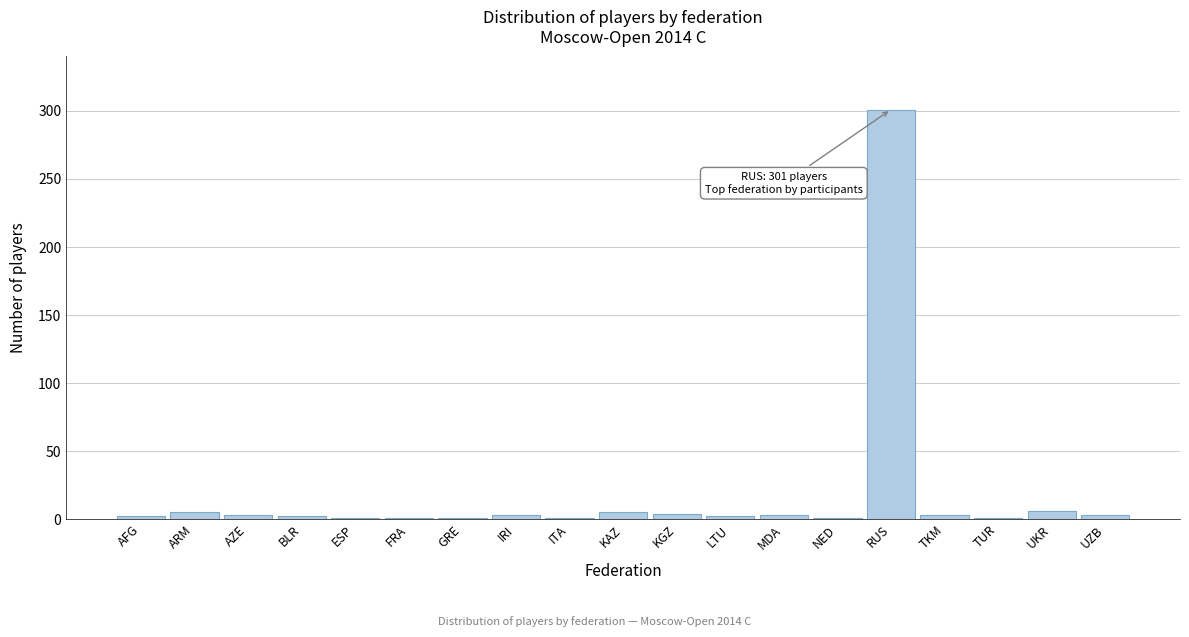

At which category does the chart reach its peak across all series?

RUS